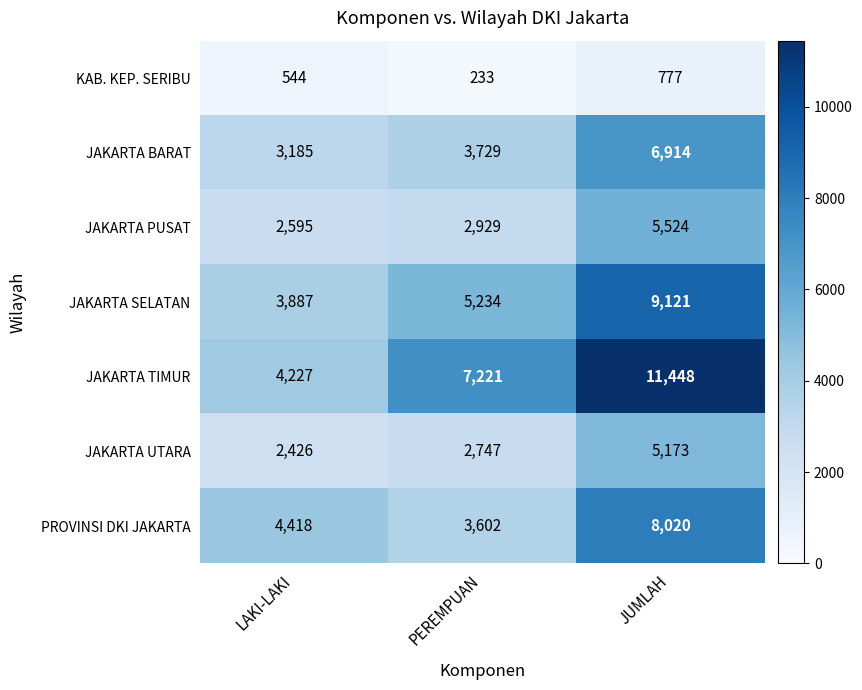

True or false: JAKARTA UTARA has a value of 7700 at JUMLAH.

False